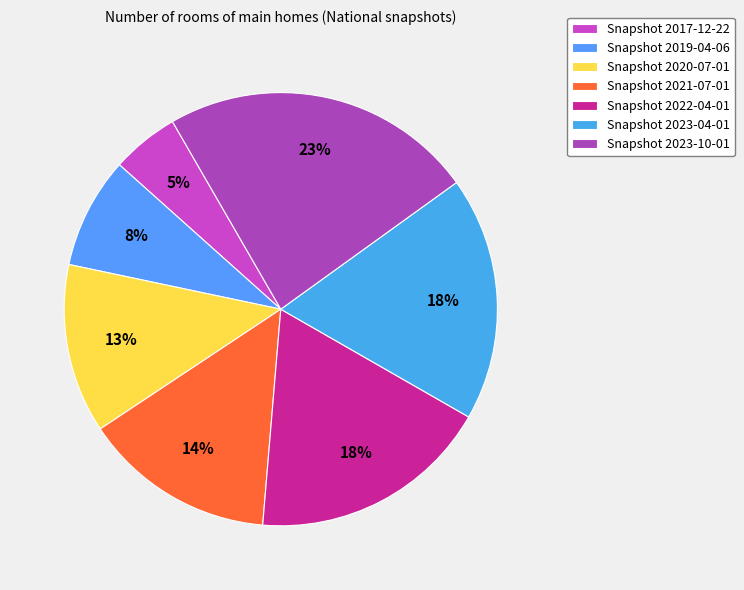

Does any single category account for the majority?

No